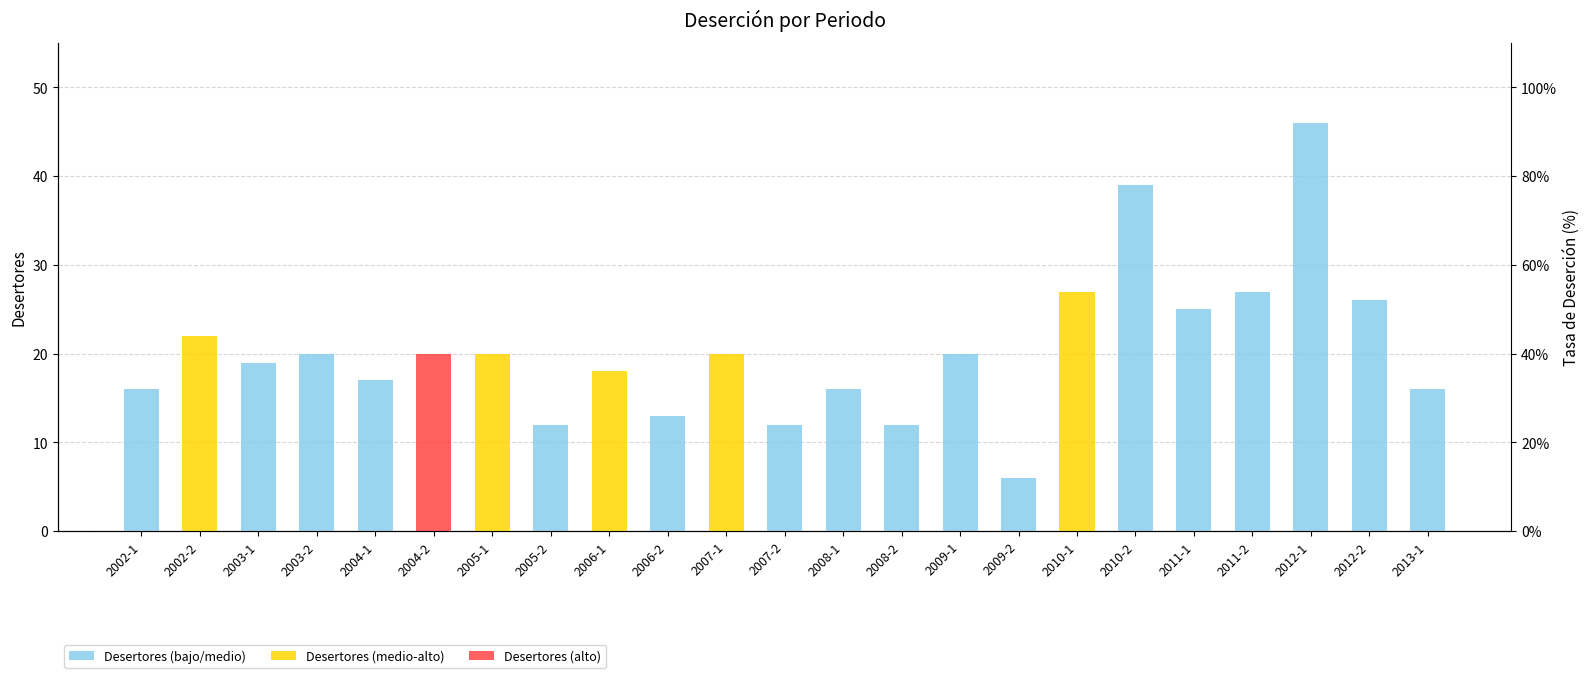

What is the change in value from 2009-2 to 2013-1?

+10